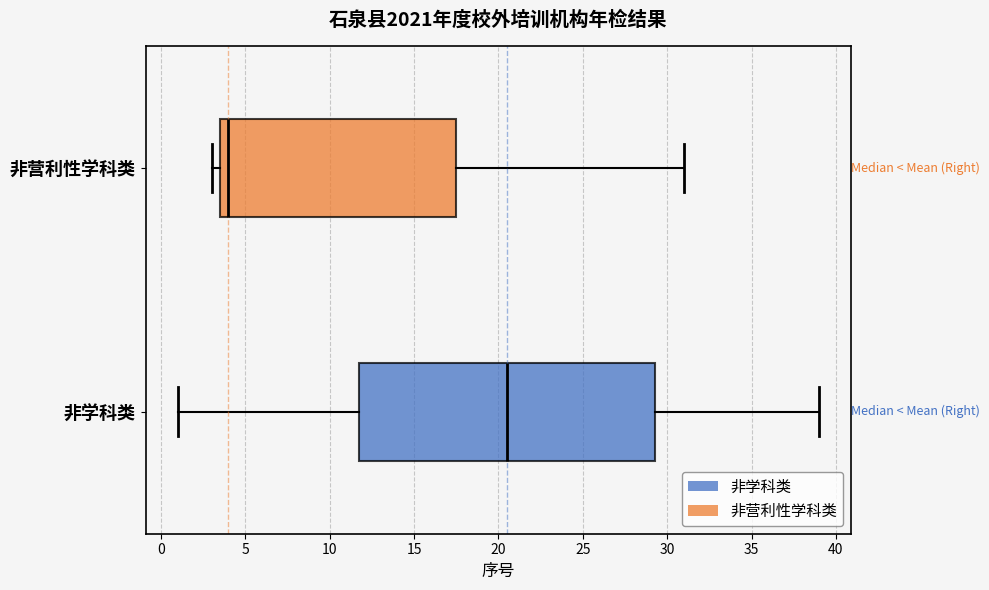

Where is the left edge of the box for 非营利性学科类 on the x-axis? The values are not printed on the chart, so give them approximately, as read against the axis.

3.5